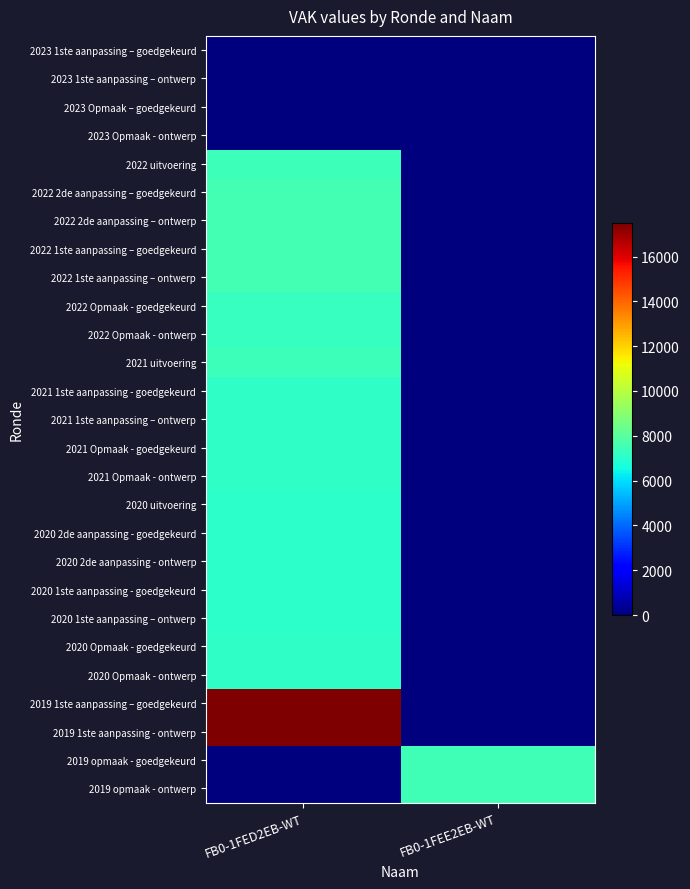

What is the greatest value displayed?

17474